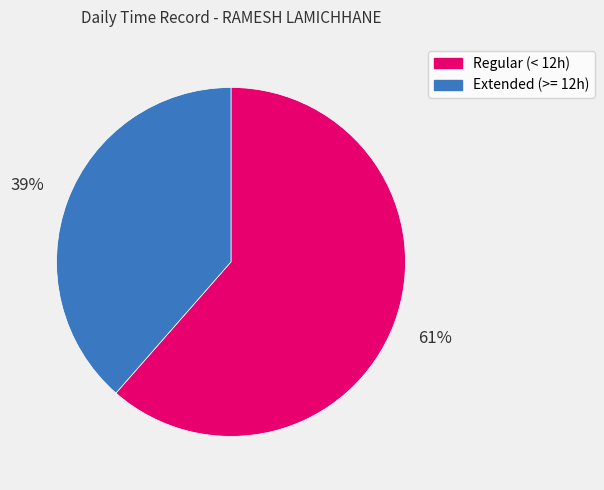

To the nearest percent, what portion does Regular (< 12h) represent?

61%